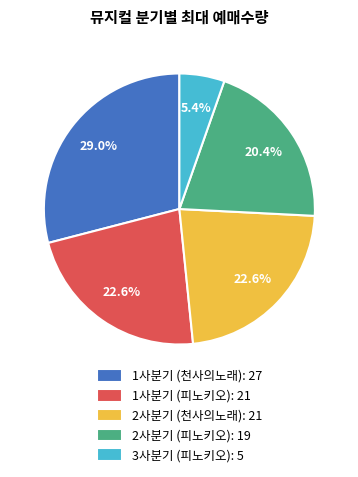

Which slice is the largest?

1사분기 (천사의노래)